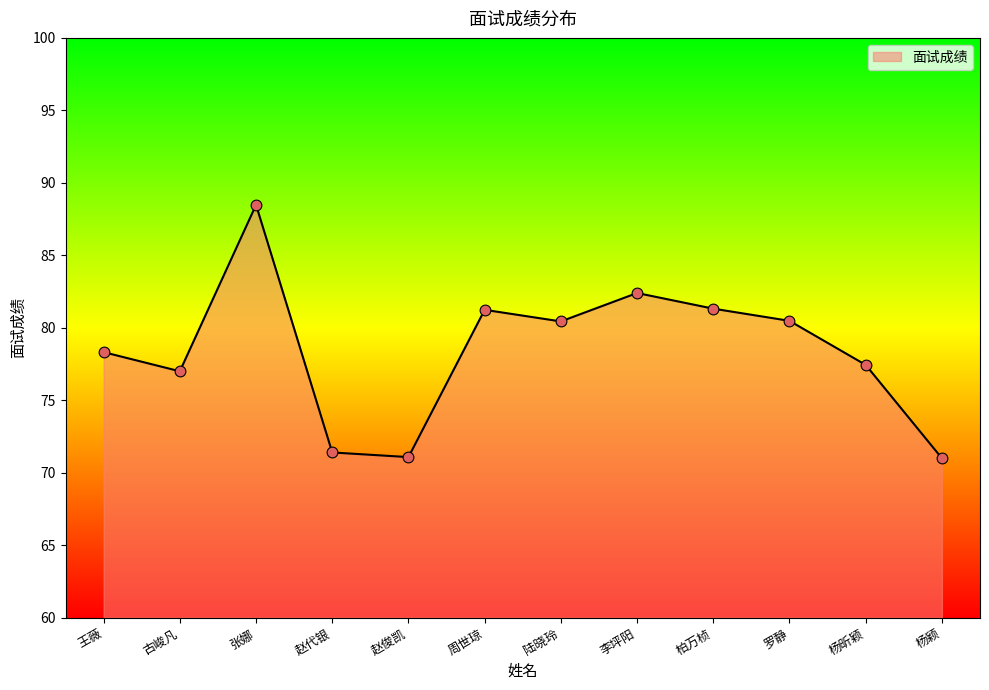

Which has a higher value, 王薇 or 罗静?

罗静